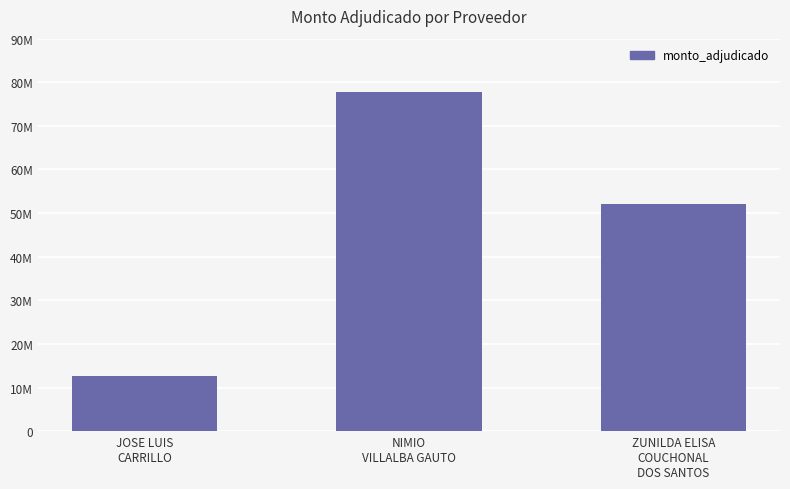

What is the difference between the values at NIMIO
VILLALBA GAUTO and ZUNILDA ELISA
COUCHONAL
DOS SANTOS?

25658500